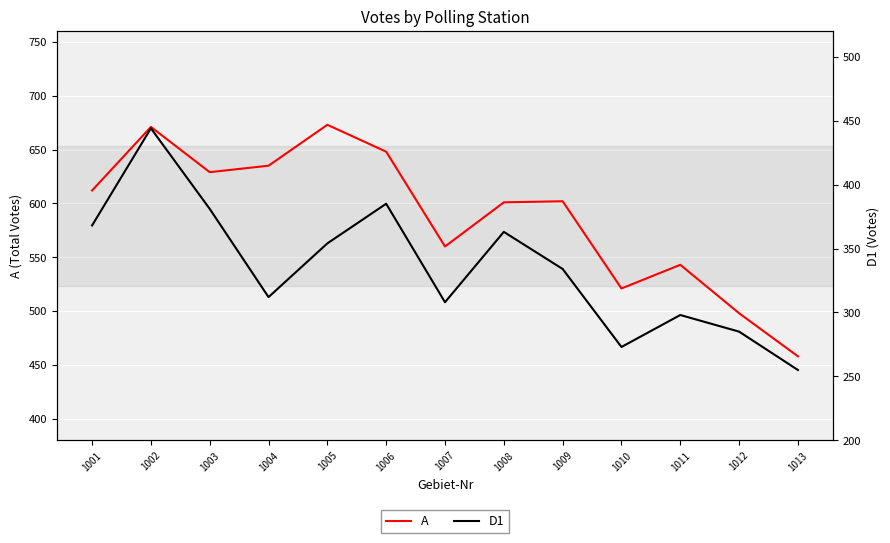

Does the chart display data point markers on the line(s)?

No